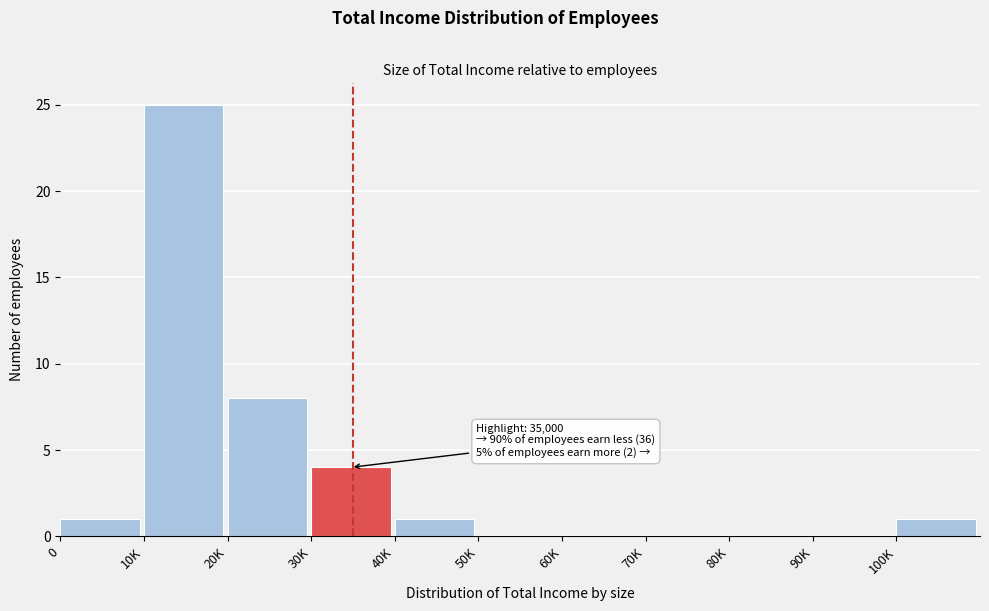

Reading left to right, list all the values displayed in this chart.

0=1	10K=25	20K=8	30K=4	40K=1	50K=0	60K=0	70K=0	80K=0	90K=0	100K=1